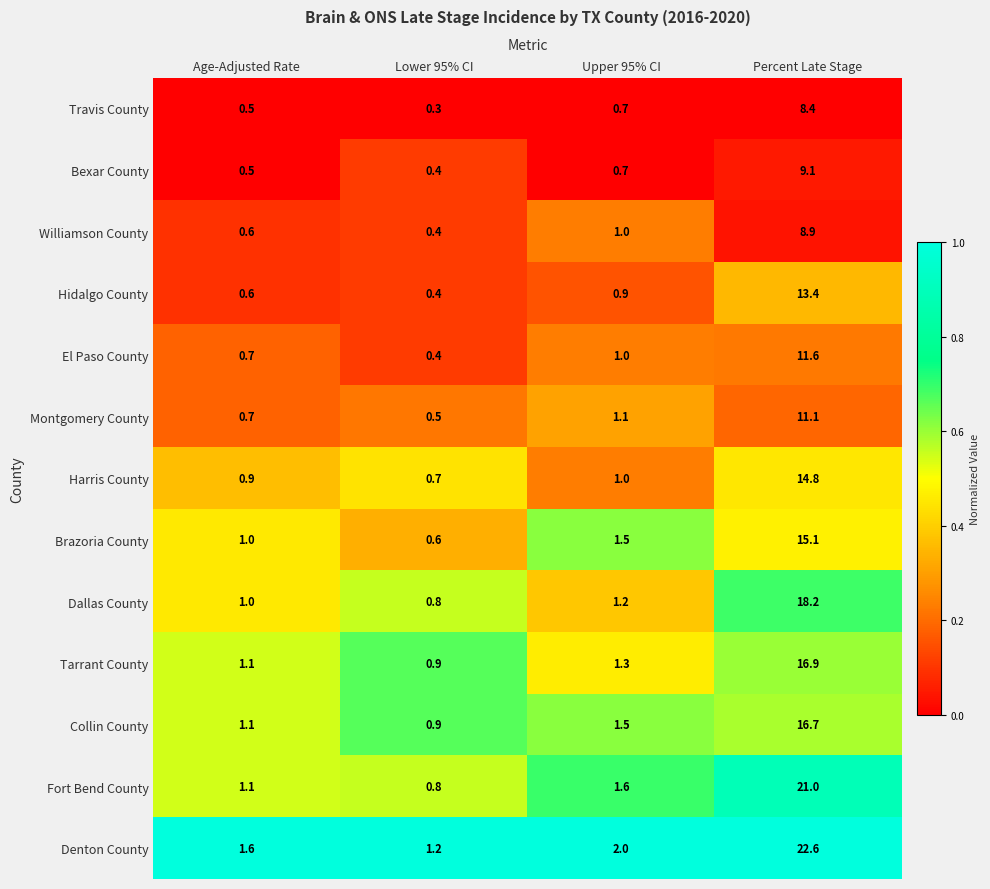

Which series has the largest total across all categories?

Denton County